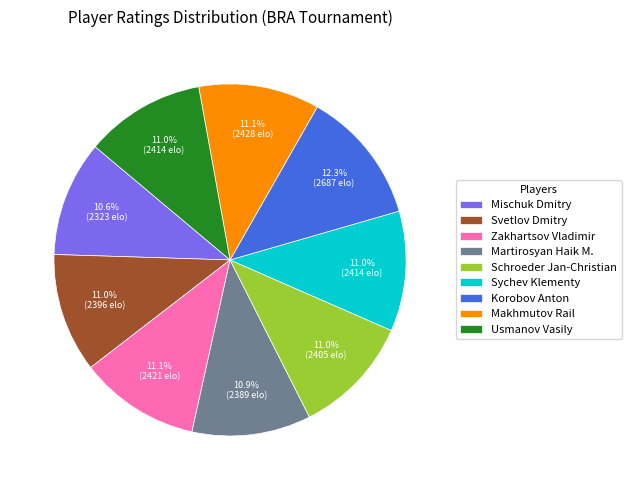

How many segments does this pie chart have?

9